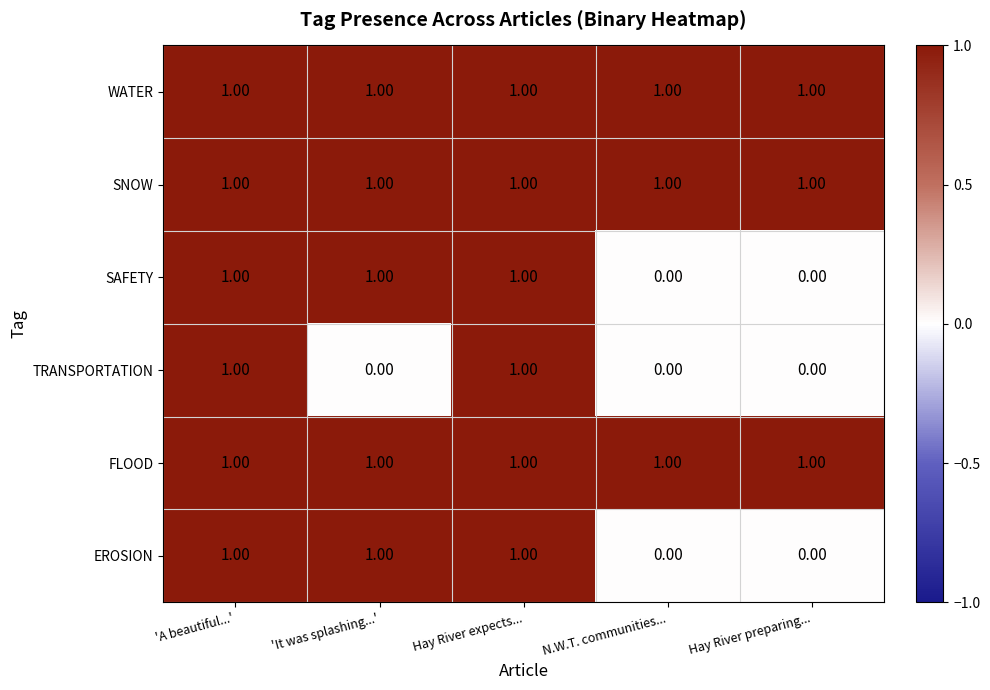

What is the sum of all EROSION values?

3